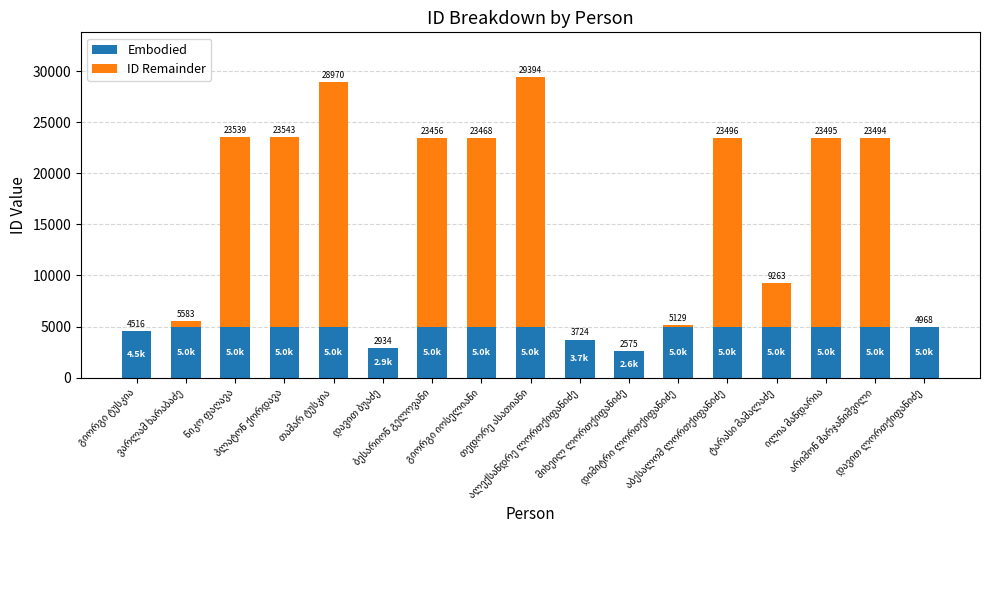

What are all the series names shown in the legend?

Embodied, ID Remainder